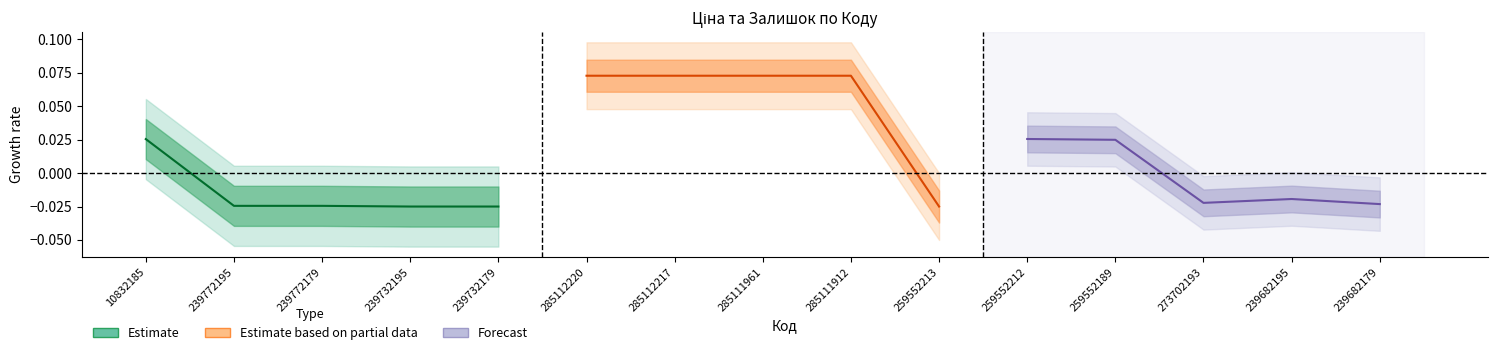

What is the label of the 5th point from the left?

239732179